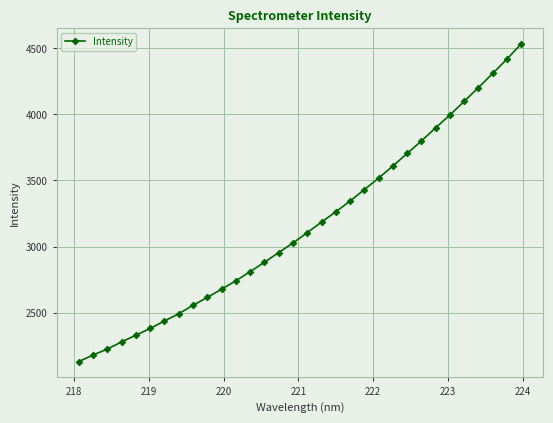

What is the value of the 11th point from the left?

2677.3